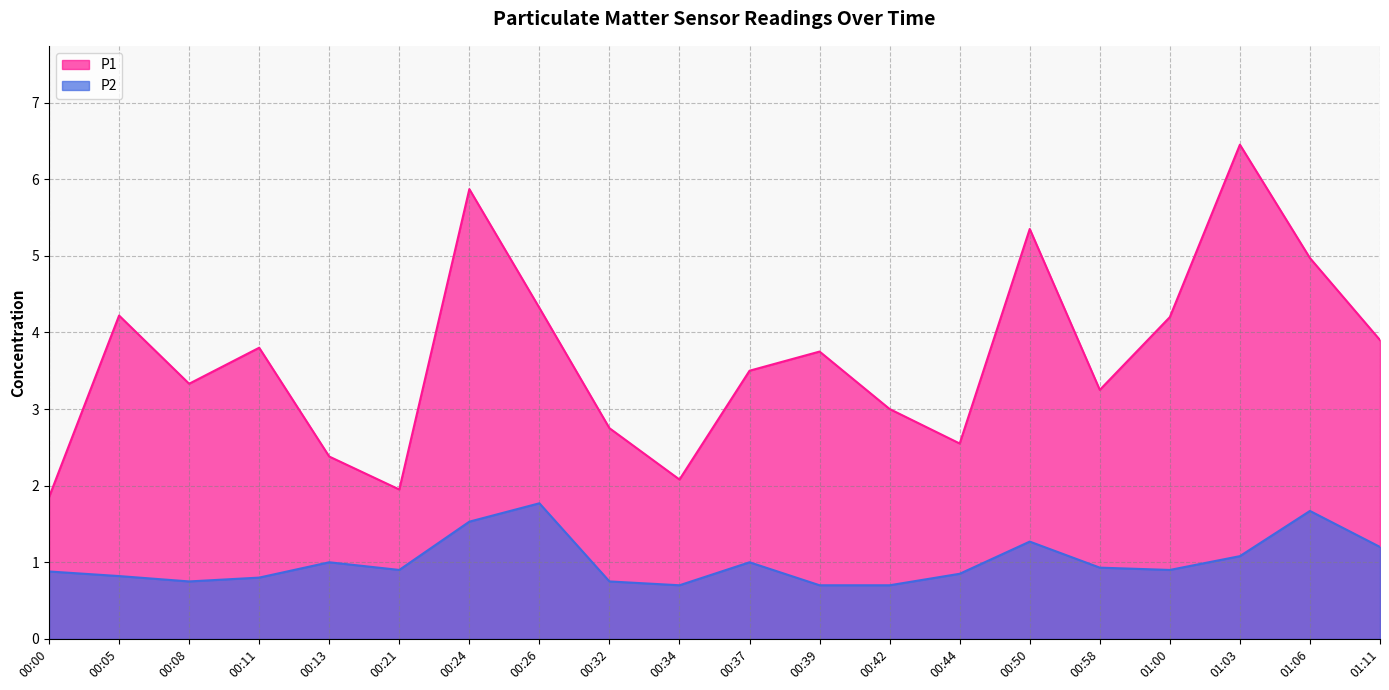

Reading left to right, transcribe all the data shown in this chart.

P1: 1.9	4.2	3.3	3.8	2.4	1.9	5.9	4.3	2.8	2.1	3.5	3.8	3.0	2.5	5.3	3.2	4.2	6.5	5.0	3.9
P2: 0.9	0.8	0.8	0.8	1.0	0.9	1.5	1.8	0.8	0.7	1.0	0.7	0.7	0.8	1.3	0.9	0.9	1.1	1.7	1.2